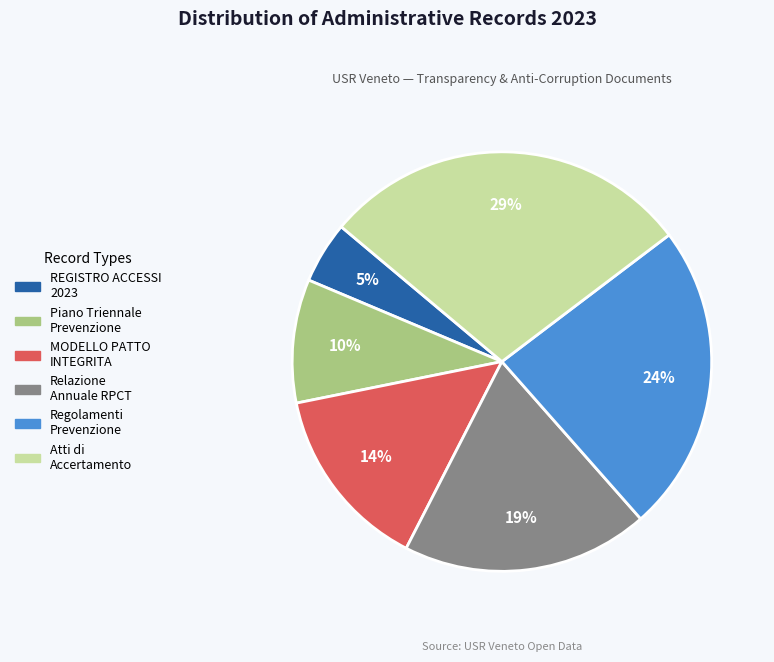

To the nearest percent, what is the difference between the largest and smallest slice percentages?

24%